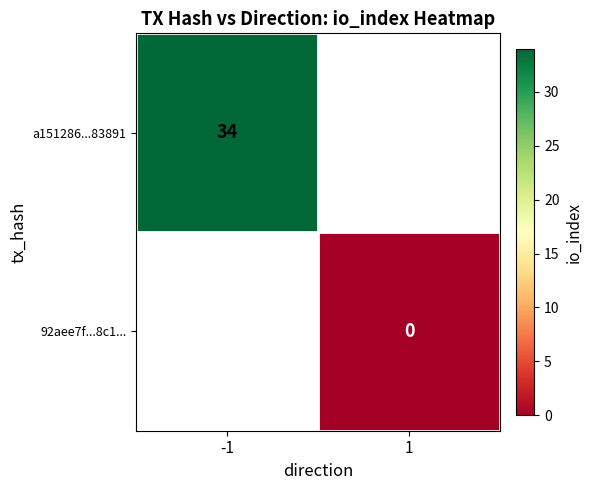

Which has a higher value, 1 or -1?

-1